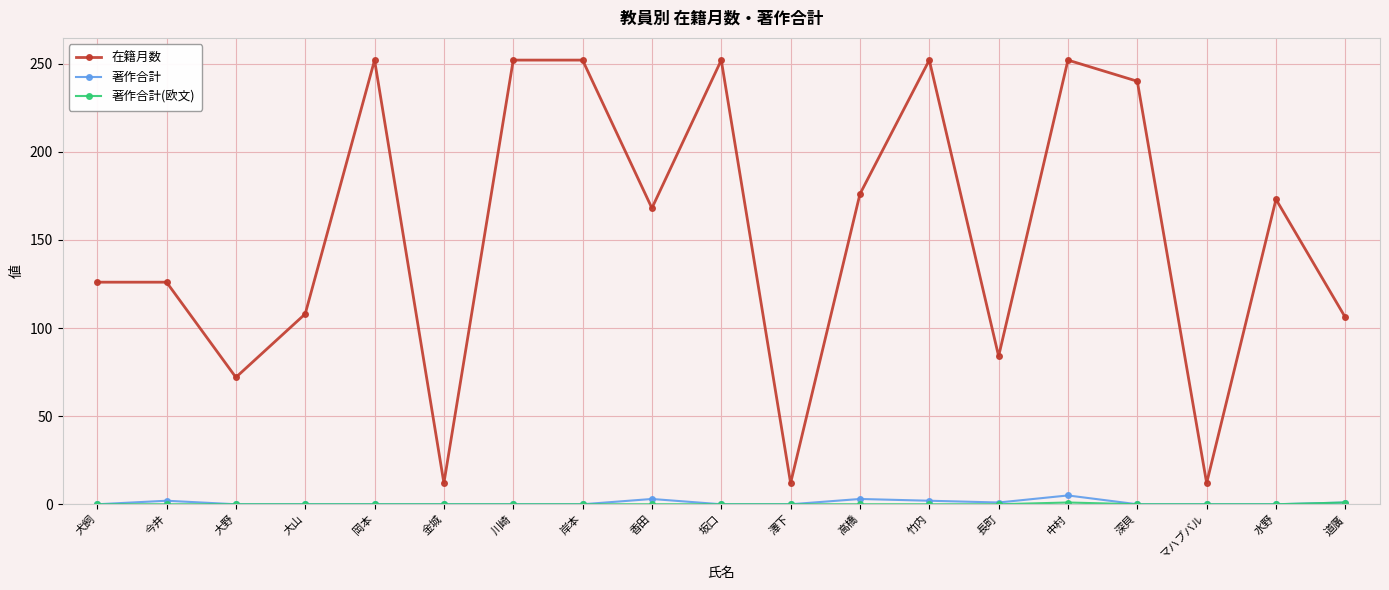

Which series has the largest total across all categories?

在籍月数